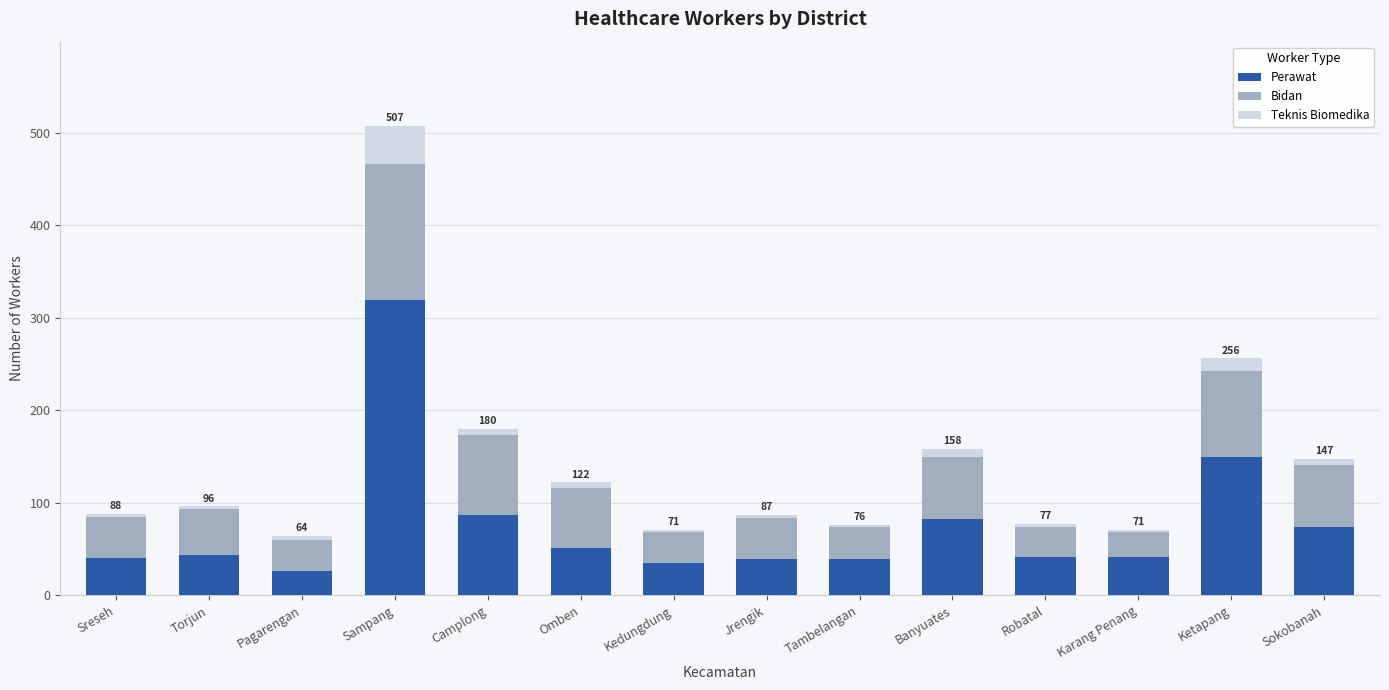

What is the maximum value for Perawat?

319